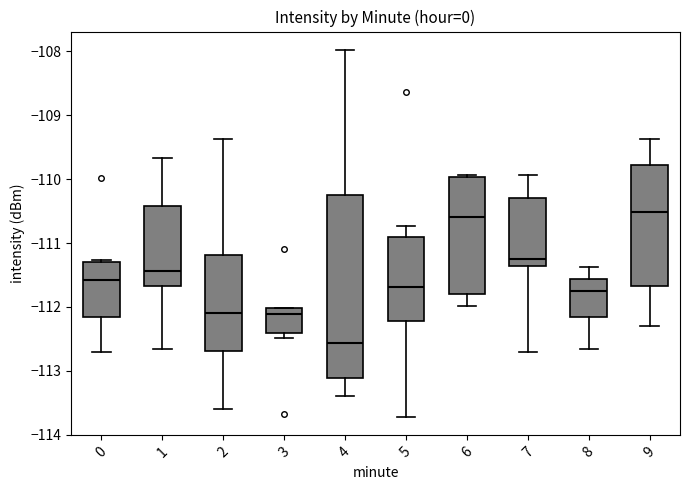

Which box is the tallest, from its lower edge to its upper edge?

4